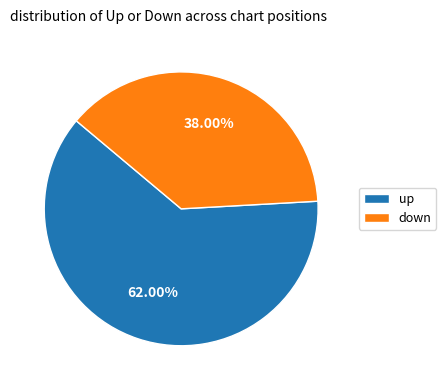

Which category has the smallest portion of the pie?

down